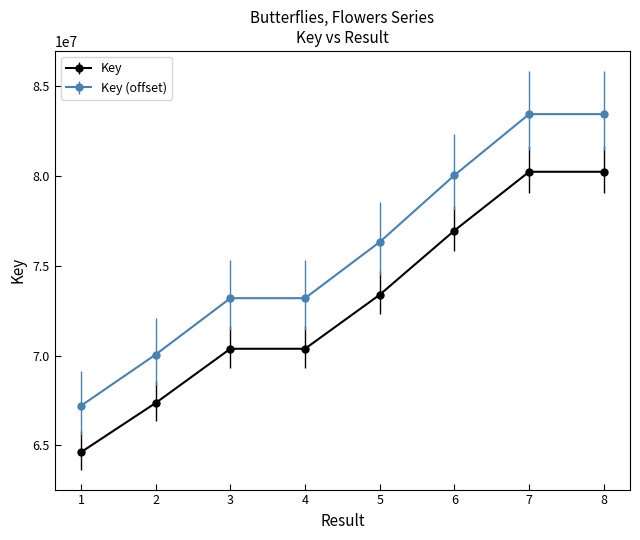

The value of Key at 3 is 116839780.4. True or false?

False